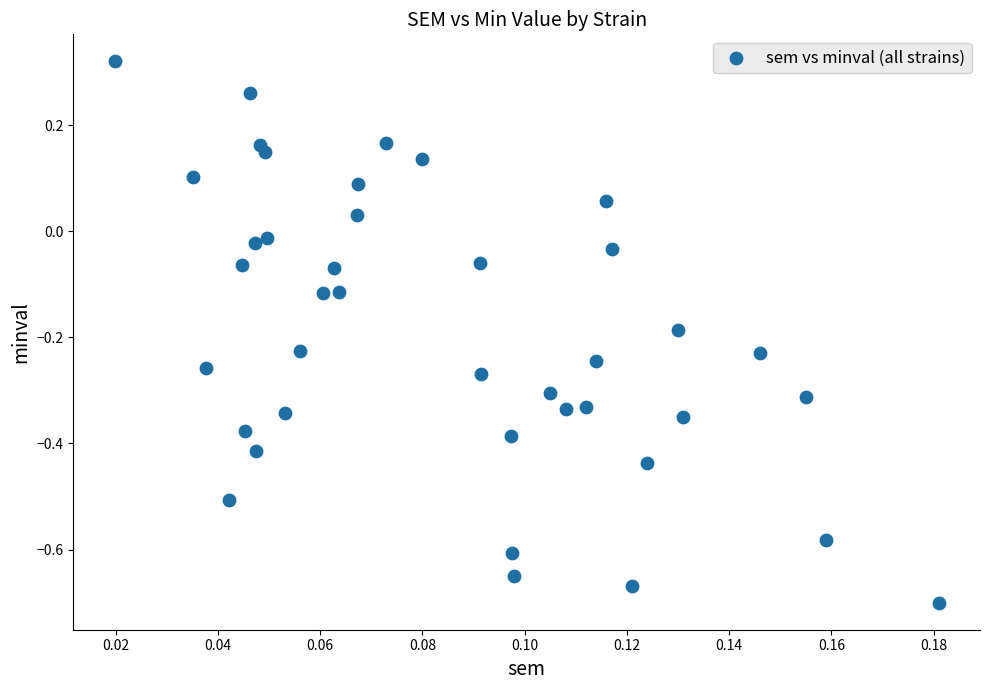

What is the range of Y values (max minus min)?

1.0